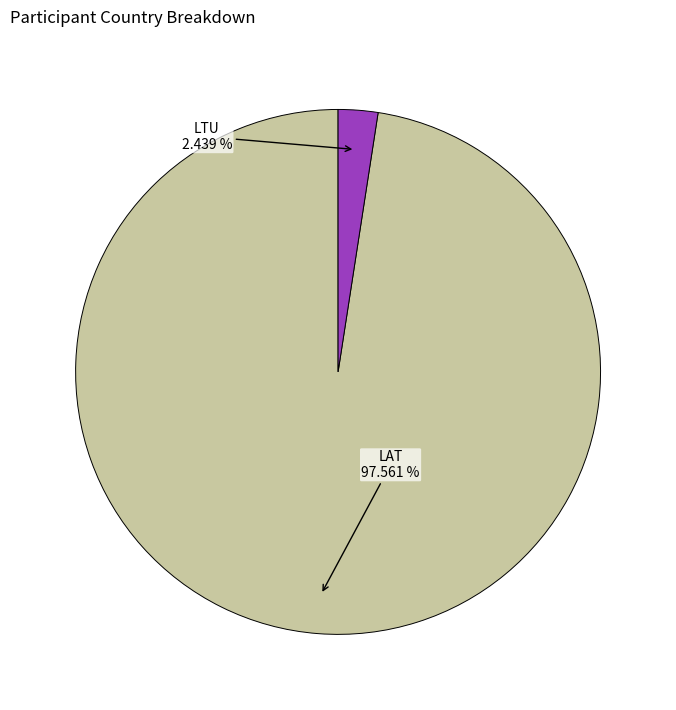

Is there any slice that represents more than half of the pie?

Yes